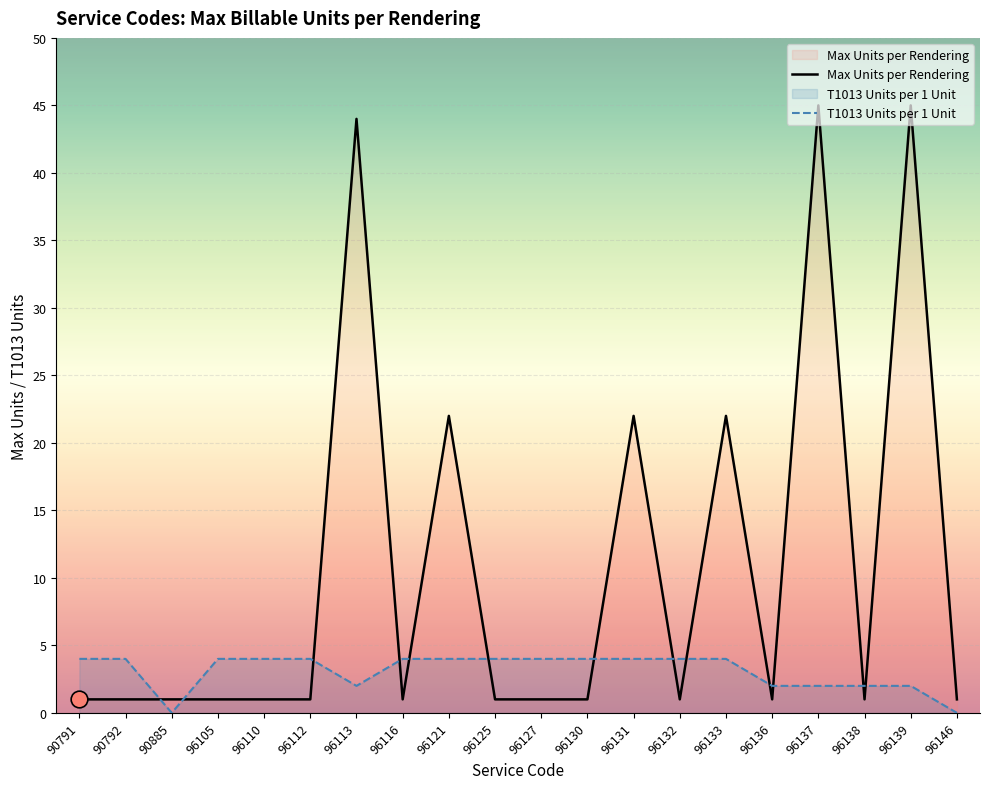

What is the total value across all series at 96132?

5